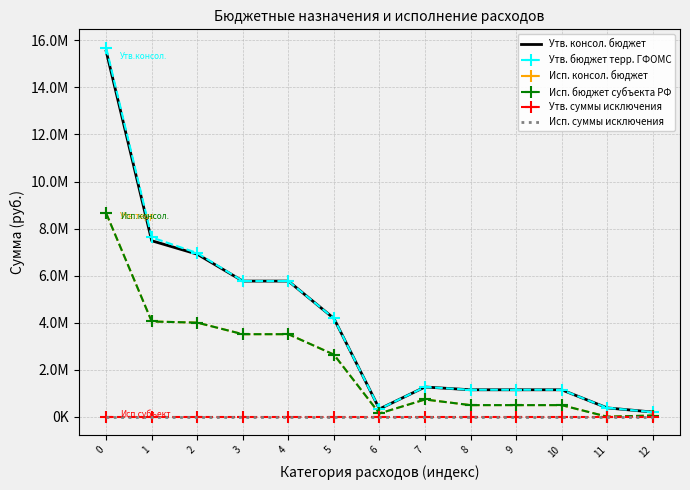

At 6, list the series in order from smallest to largest.

Утв. суммы исключения, Исп. суммы исключения, Исп. консол. бюджет, Исп. бюджет субъекта РФ, Утв. консол. бюджет, Утв. бюджет терр. ГФОМС